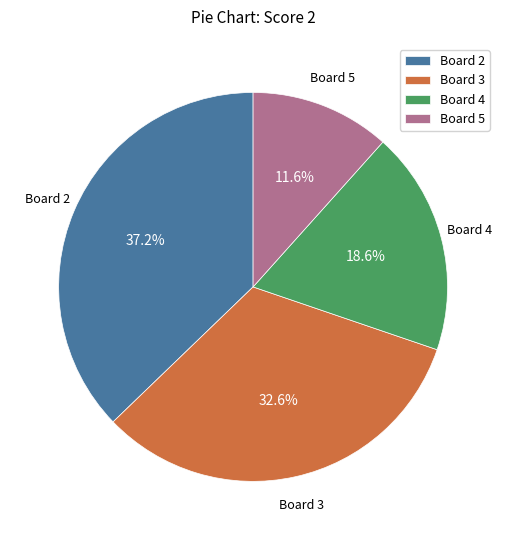

What percentage is NOT represented by Board 2?

62.8%